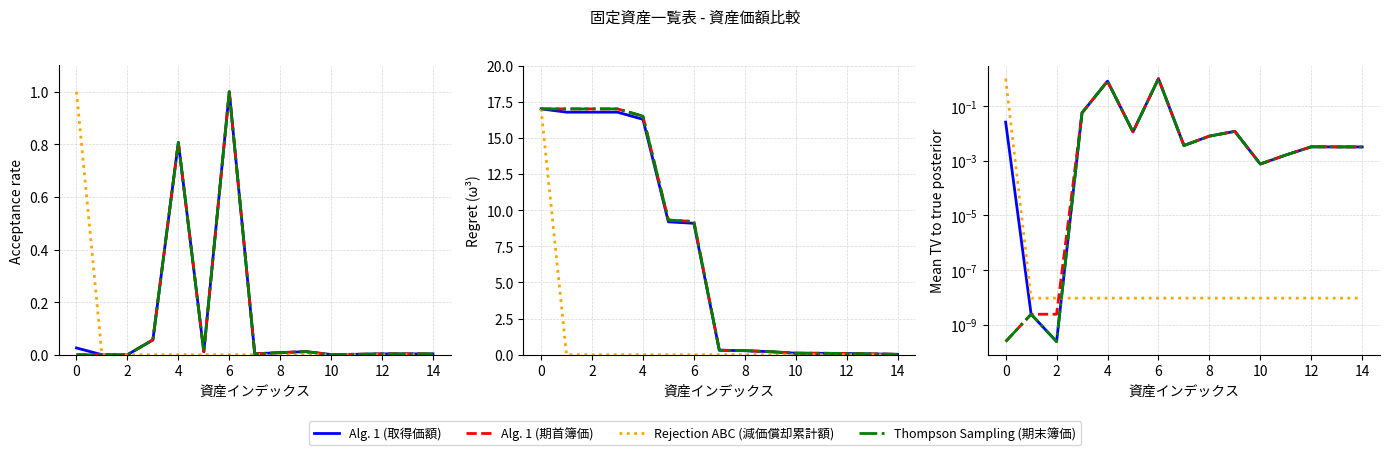

At 10, list the series in order from largest to smallest.

Alg. 1 (取得価額), Alg. 1 (期首簿価), Thompson Sampling (期末簿価), Rejection ABC (減価償却累計額)